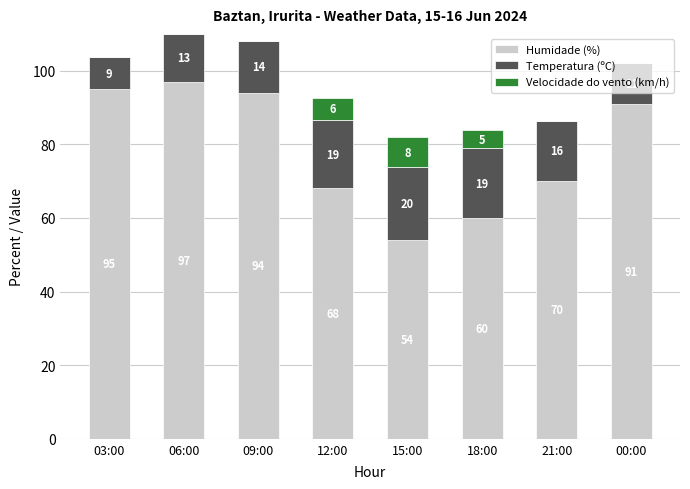

The value of Humidade (%) at 03:00 is 135.3. True or false?

False